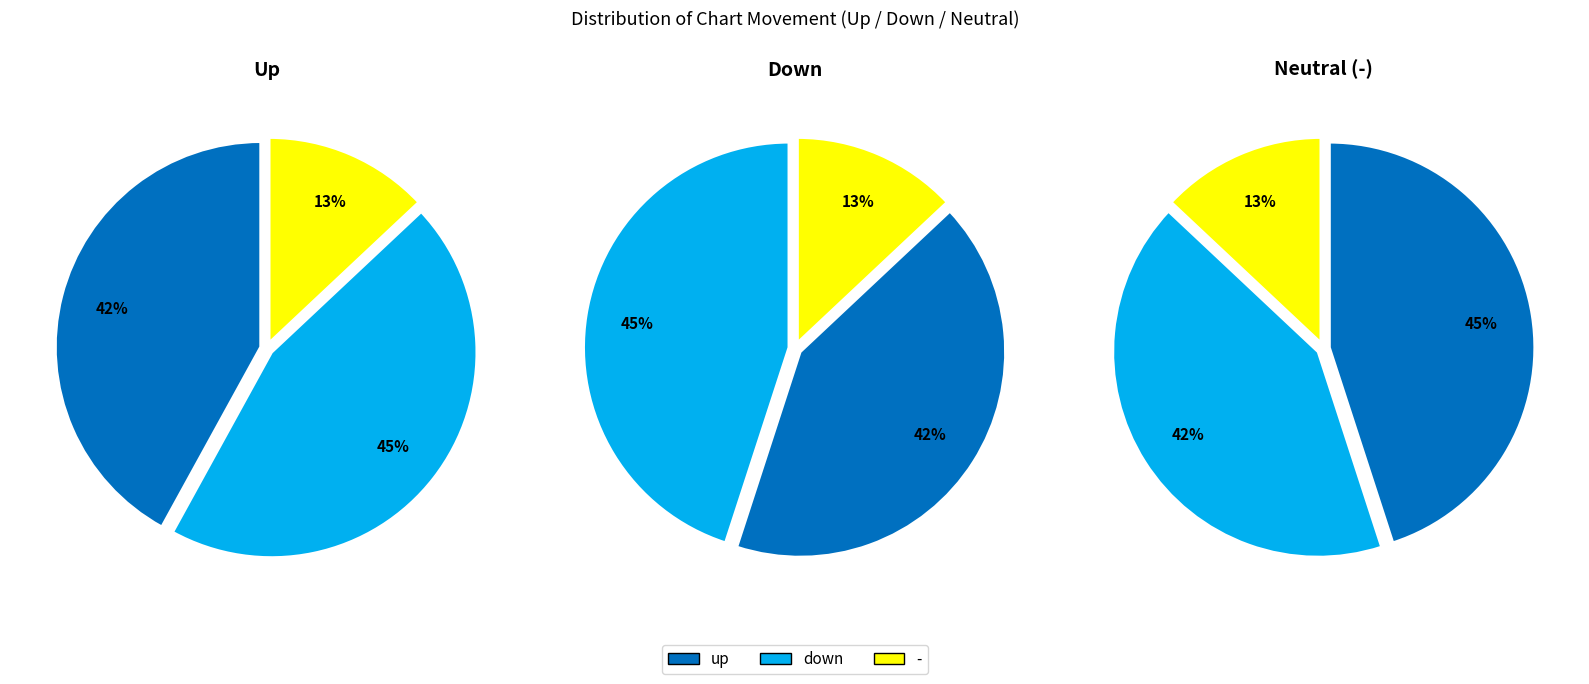

Does down account for over 50% of the chart?

No